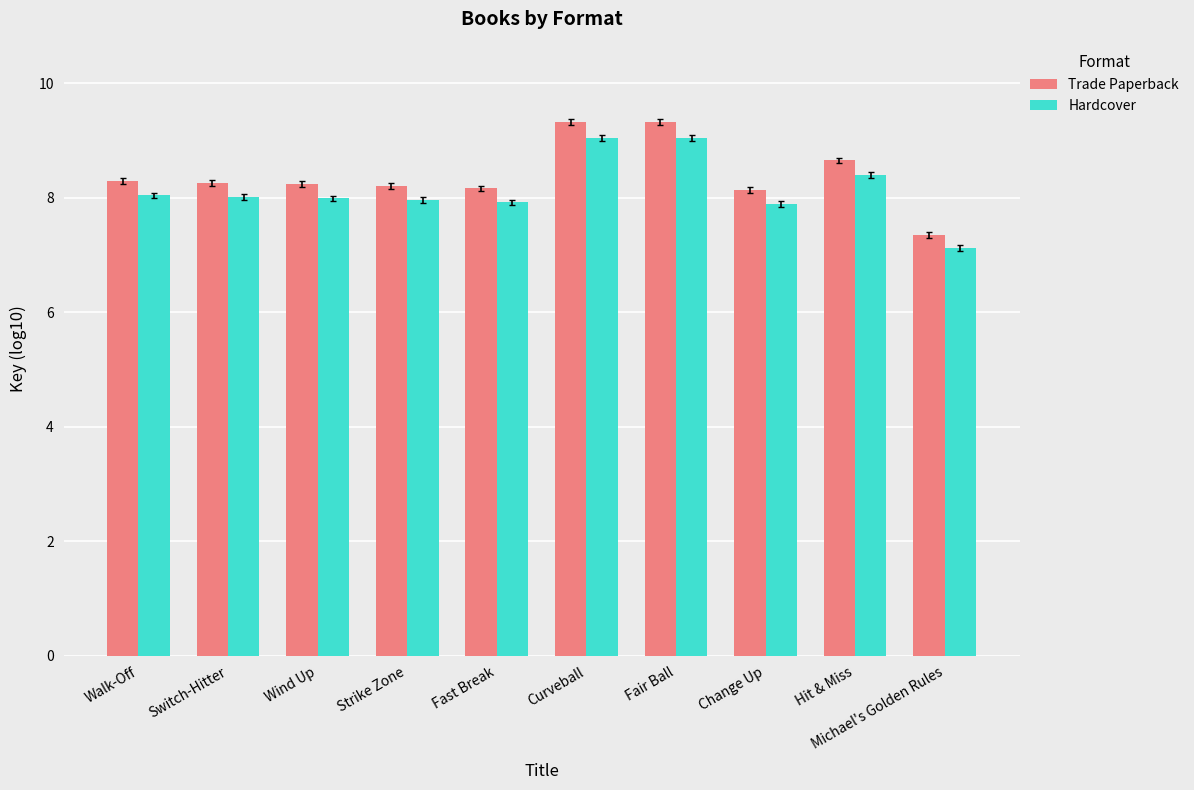

What is the label of the 2nd bar from the right?

Hit & Miss